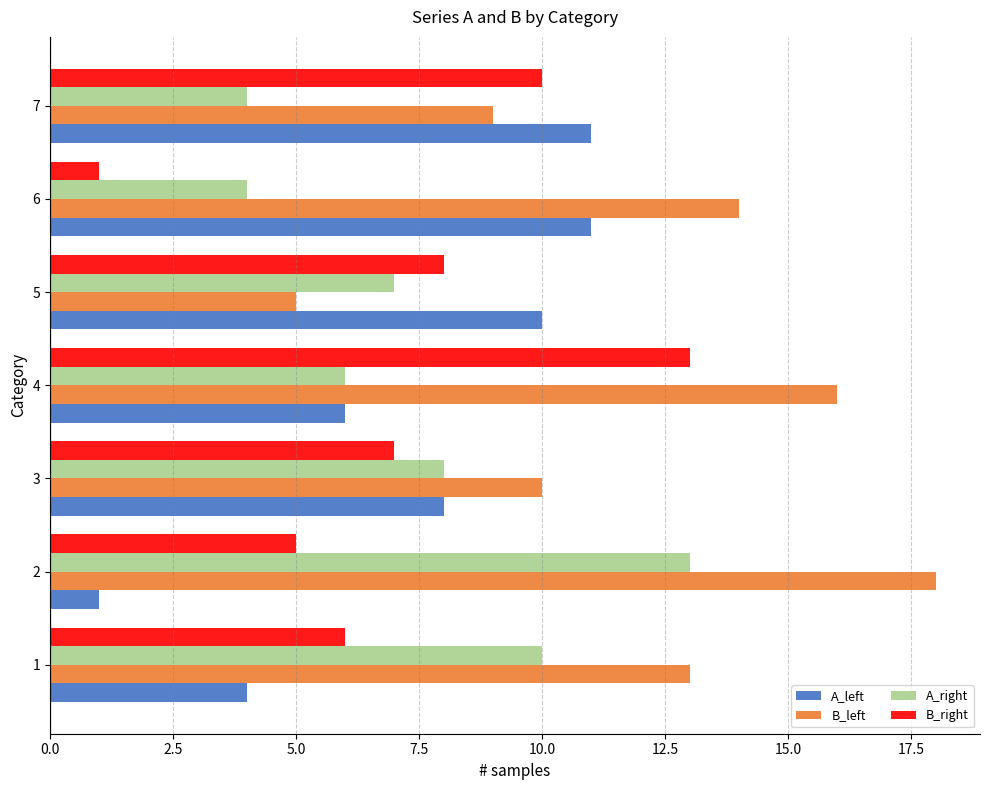

At which label does A_right reach its peak?

2